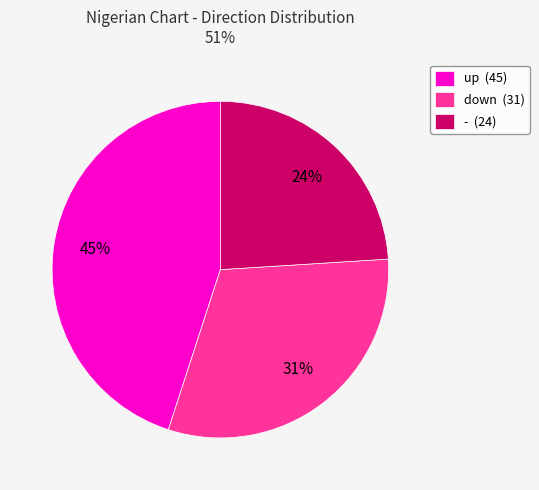

To the nearest percent, what is the average slice percentage?

33%